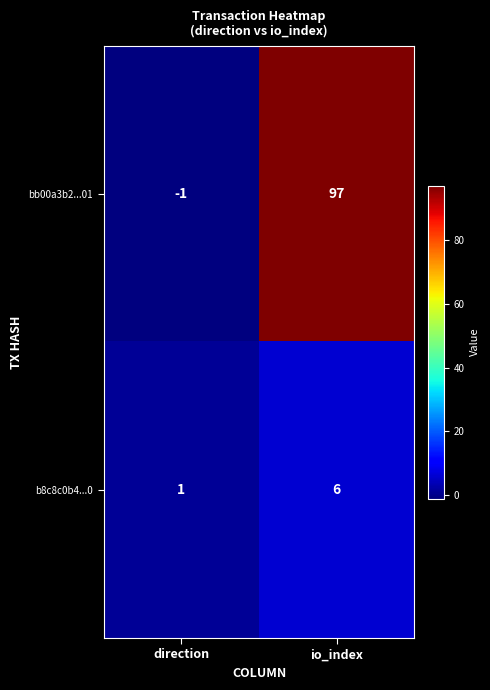

Read the b8c8c0b4...0 value at io_index.

6